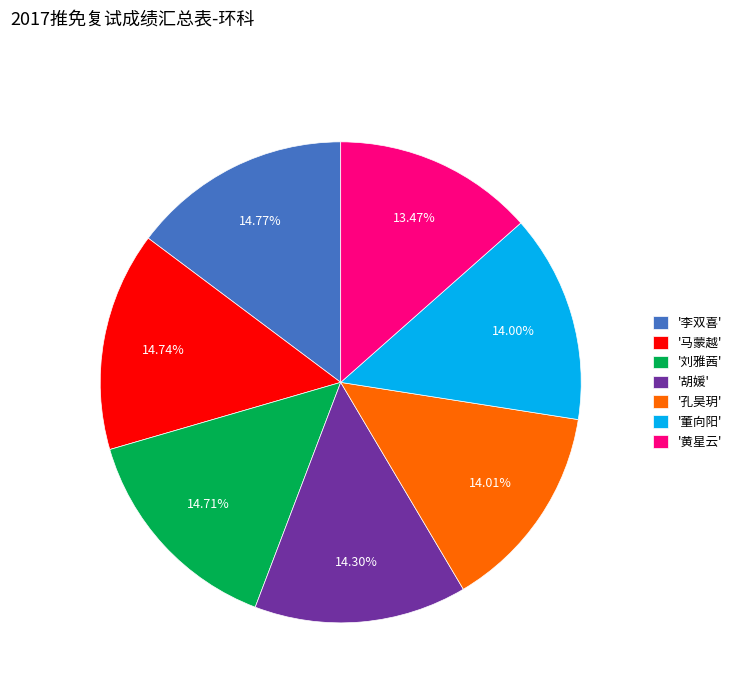

What is the smallest slice in the pie chart?

'黄星云'